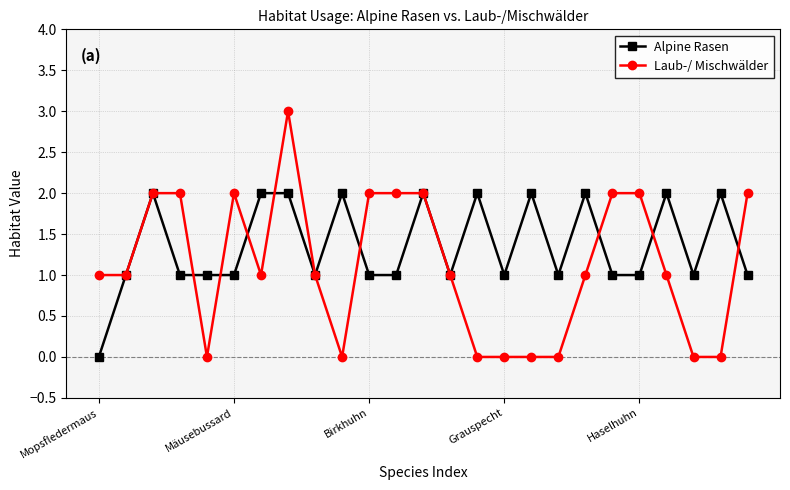

What is the value of the Alpine Rasen point at the 5th from the left?

1